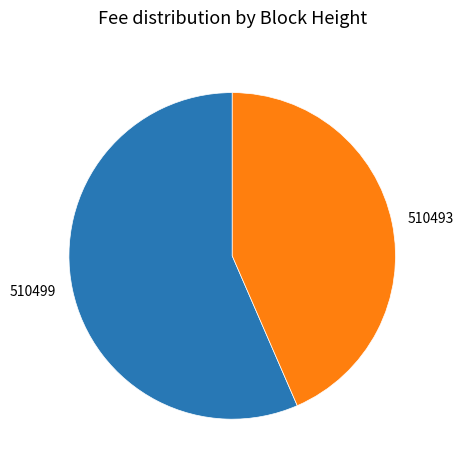

Which has a higher value, 510499 or 510493?

510499